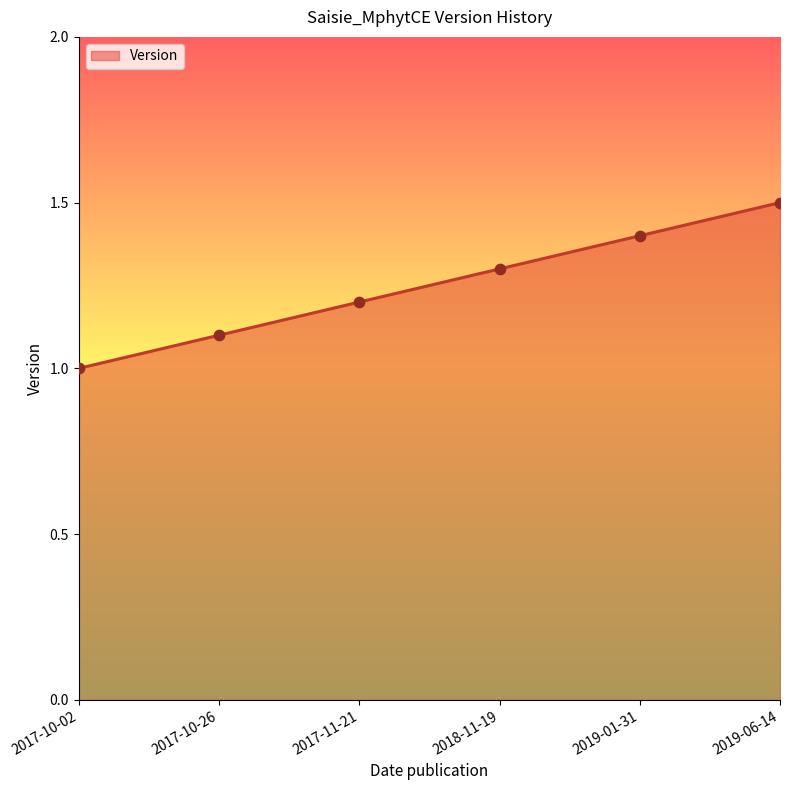

Approximately how many times larger is the value at 2019-06-14 compared to 2017-10-02?

1.5